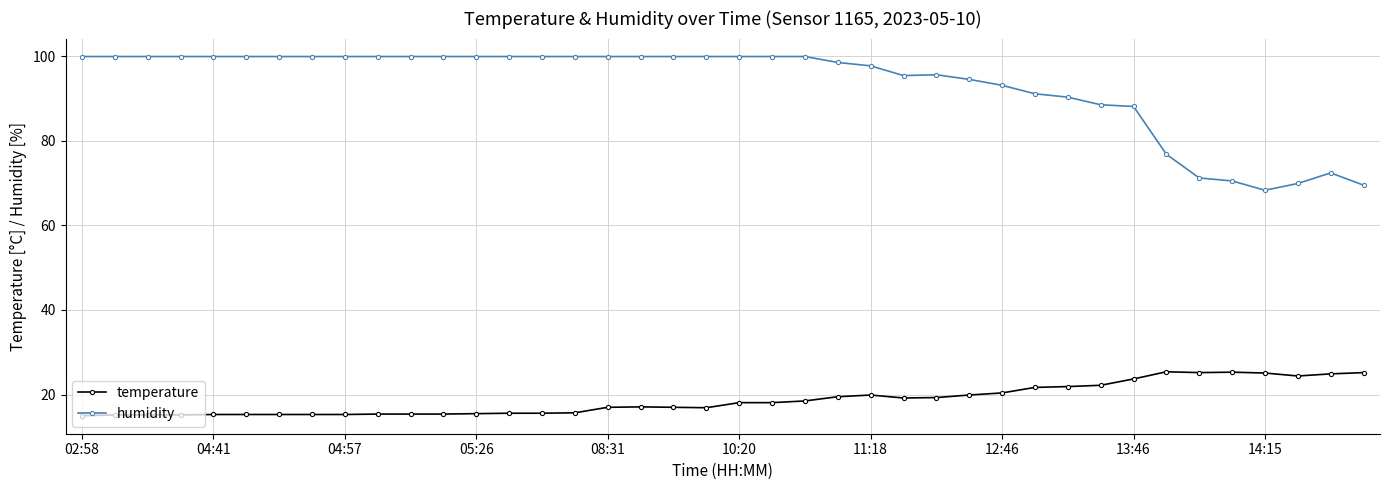

List the series in order of their peak value, highest first.

humidity, temperature